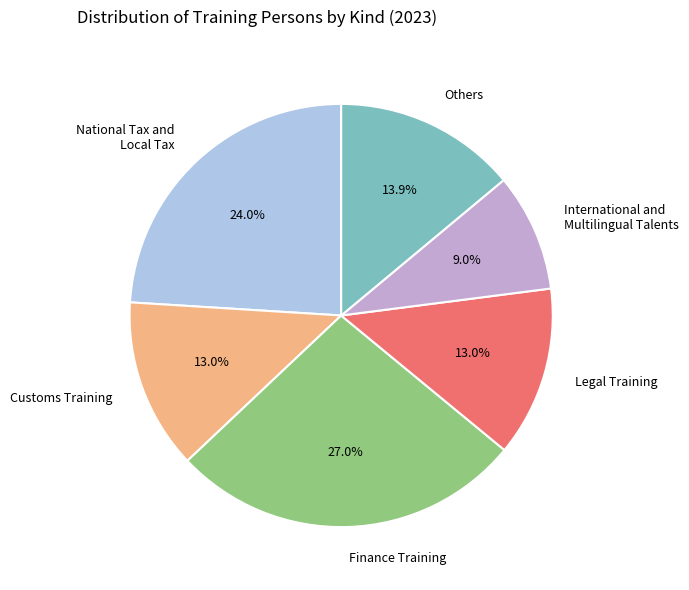

Which slice is the largest?

Finance Training